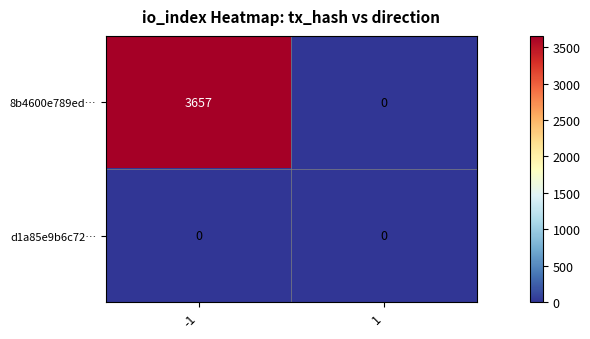

Reading left to right, extract all data points from this chart.

8b4600e789ed…: 3657	0
d1a85e9b6c72…: 0	0